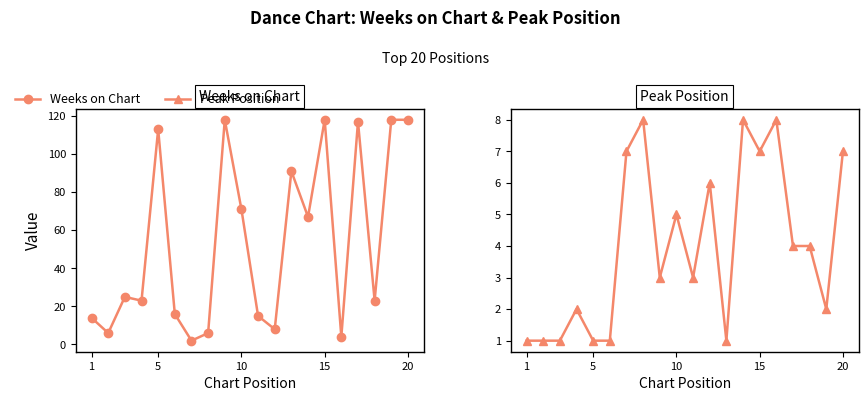

What is the average value of the Weeks on Chart series?

54